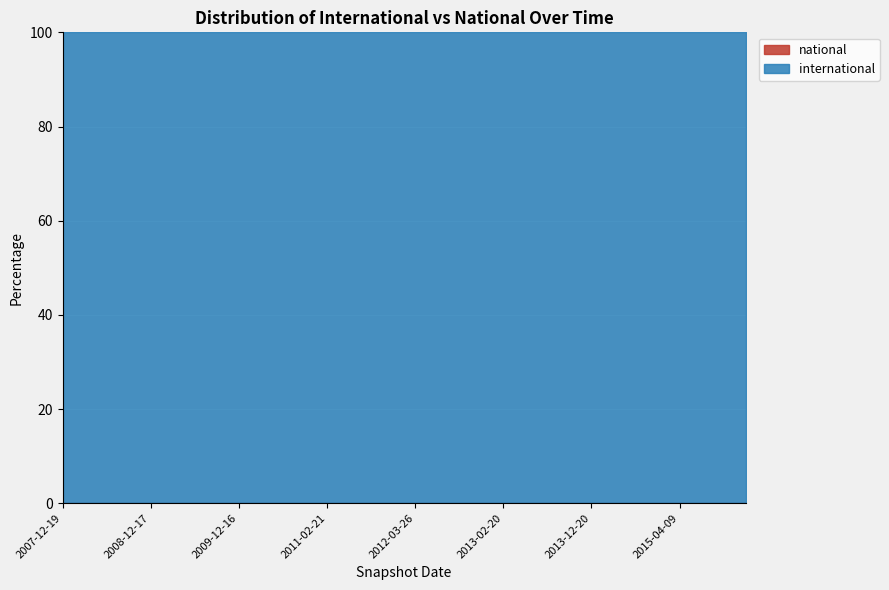

What is the maximum value shown in the chart?

100